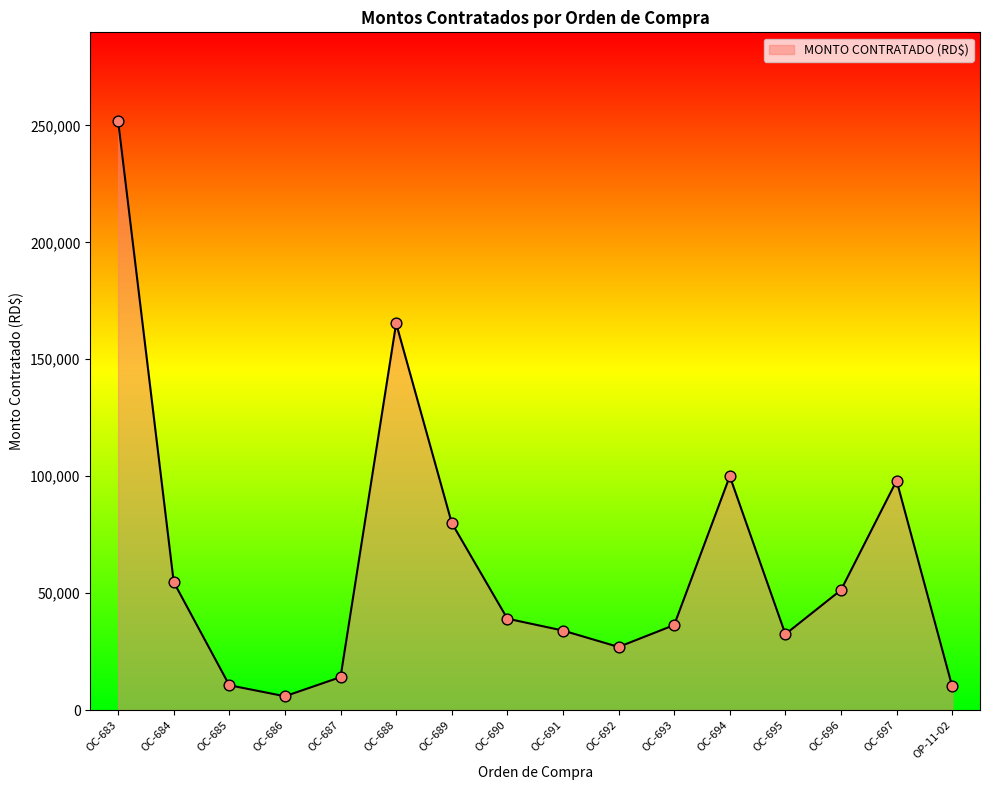

Which has a higher value, OC-687 or OC-696?

OC-696